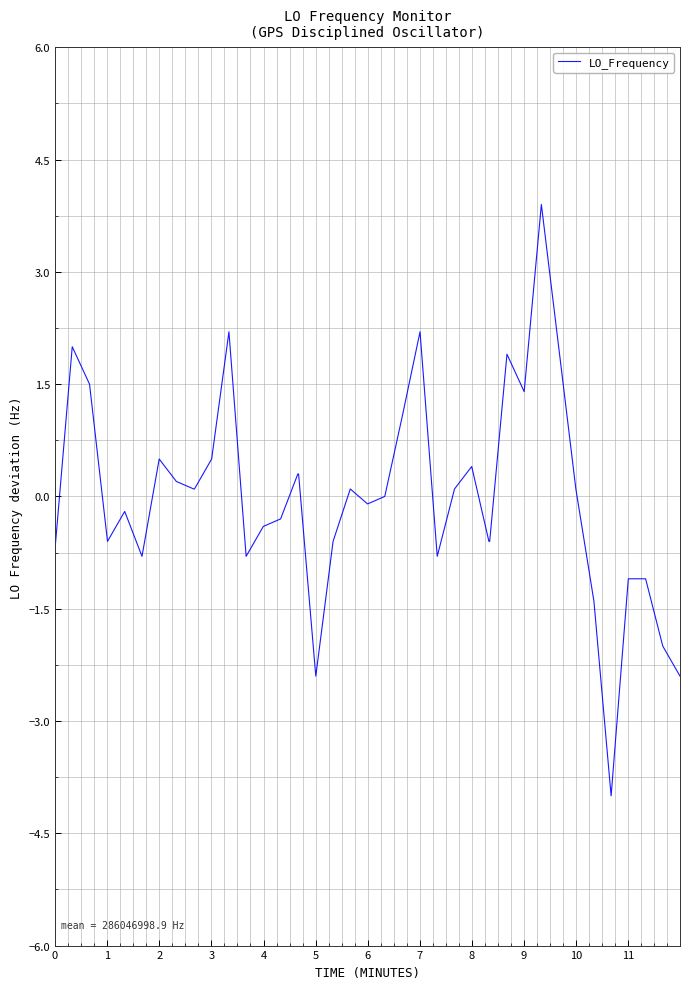

What is the smallest value displayed?

-4.0